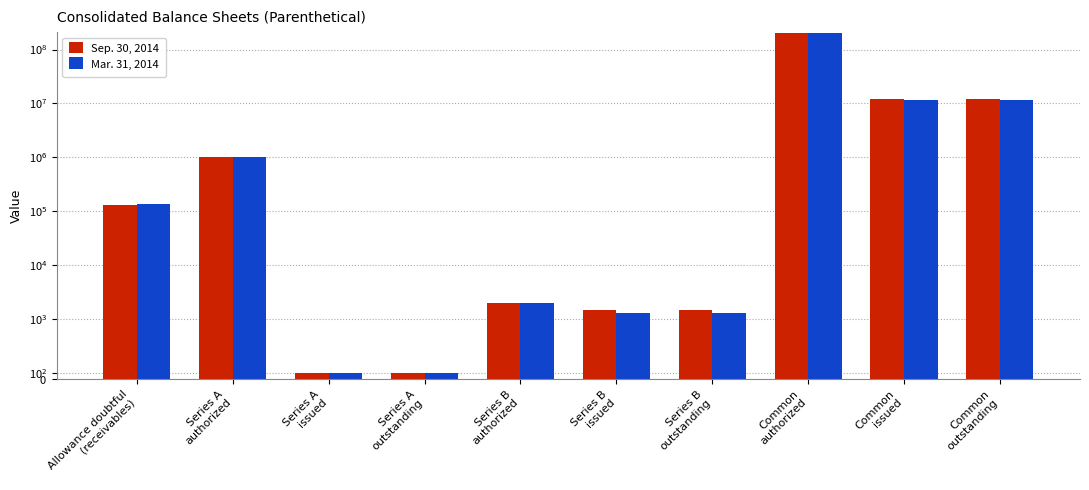

What is the highest value of the Mar. 31, 2014 series?

200000000